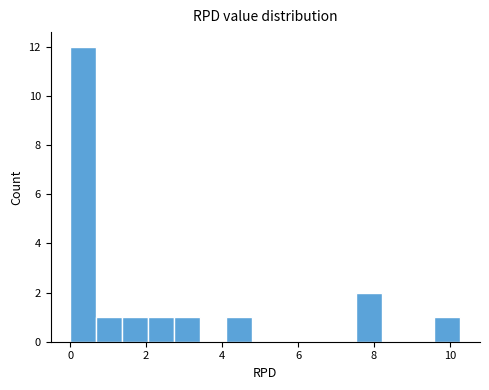

Around what value on the x-axis is the tallest bar? Give the approximate position of its centre, as read against the axis.

0.4